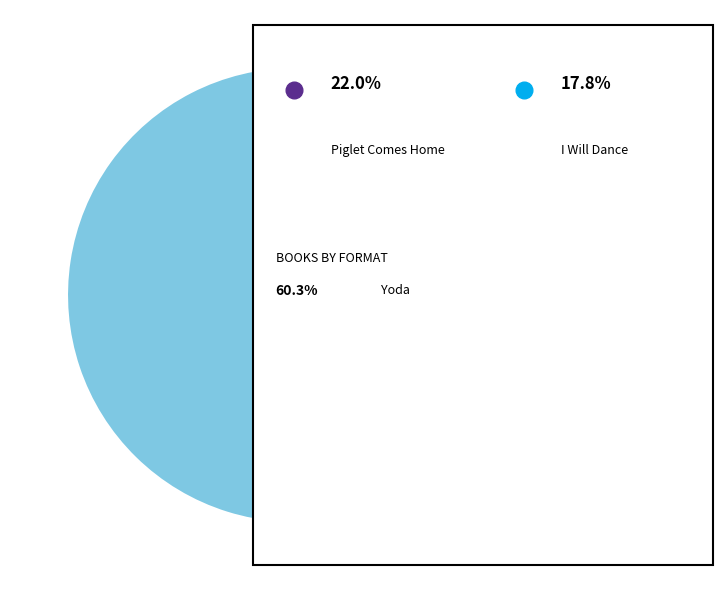

Does any single category account for the majority?

Yes